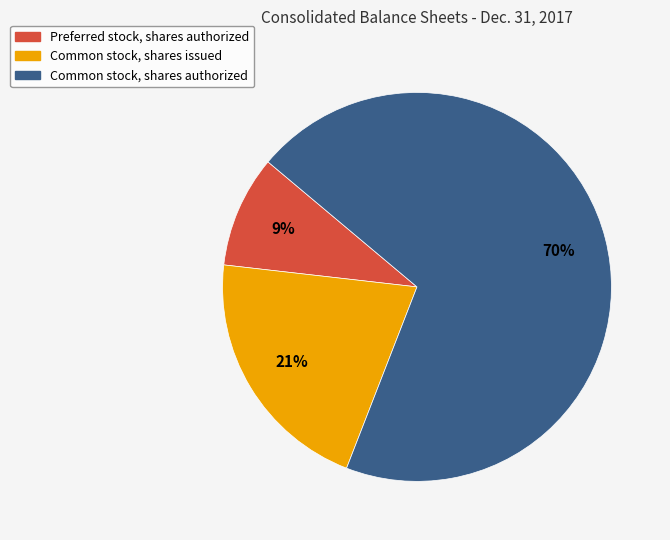

To the nearest percent, what is the average slice percentage?

33%